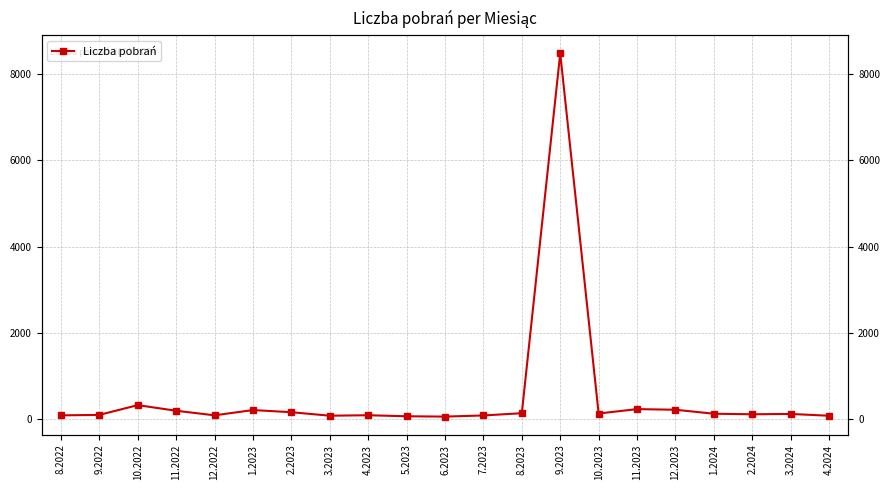

What is the value of the 19th point from the left?

113